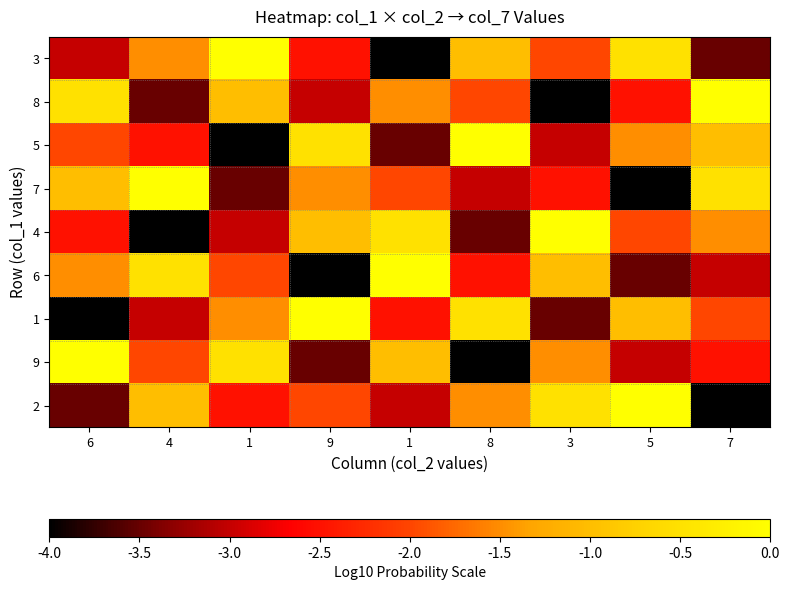

Reading left to right, what are all the values shown in this chart?

3: 6=-3.0	4=-1.5	1=0.0	9=-2.5	1=-4.0	8=-1.0	3=-2.0	5=-0.5	7=-3.5
8: 6=-0.5	4=-3.5	1=-1.0	9=-3.0	1=-1.5	8=-2.0	3=-4.0	5=-2.5	7=0.0
5: 6=-2.0	4=-2.5	1=-4.0	9=-0.5	1=-3.5	8=0.0	3=-3.0	5=-1.5	7=-1.0
7: 6=-1.0	4=0.0	1=-3.5	9=-1.5	1=-2.0	8=-3.0	3=-2.5	5=-4.0	7=-0.5
4: 6=-2.5	4=-4.0	1=-3.0	9=-1.0	1=-0.5	8=-3.5	3=0.0	5=-2.0	7=-1.5
6: 6=-1.5	4=-0.5	1=-2.0	9=-4.0	1=0.0	8=-2.5	3=-1.0	5=-3.5	7=-3.0
1: 6=-4.0	4=-3.0	1=-1.5	9=0.0	1=-2.5	8=-0.5	3=-3.5	5=-1.0	7=-2.0
9: 6=0.0	4=-2.0	1=-0.5	9=-3.5	1=-1.0	8=-4.0	3=-1.5	5=-3.0	7=-2.5
2: 6=-3.5	4=-1.0	1=-2.5	9=-2.0	1=-3.0	8=-1.5	3=-0.5	5=0.0	7=-4.0